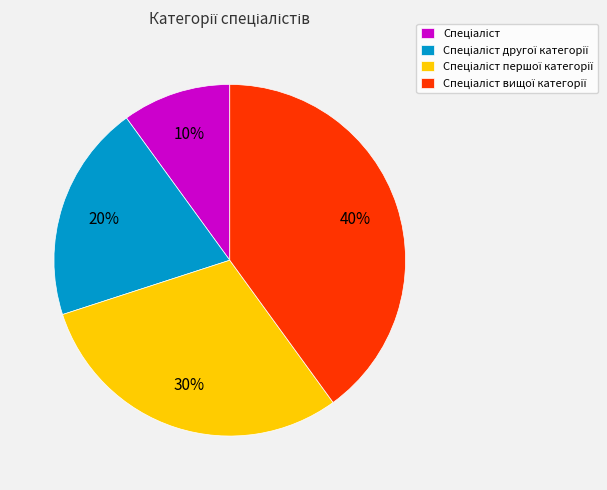

To the nearest percent, what is the average slice percentage?

25%